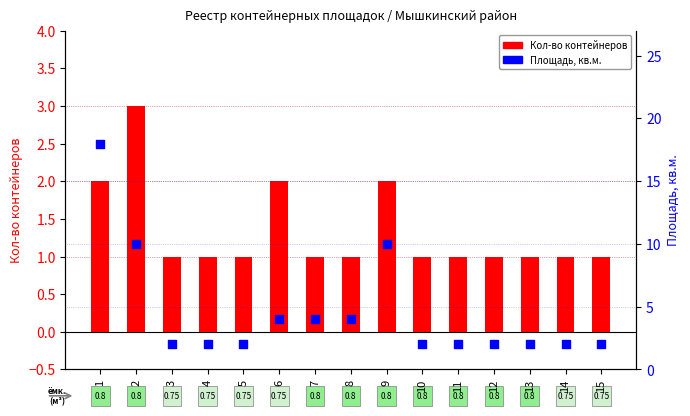

Which series has the largest total across all categories?

Площадь, кв.м.